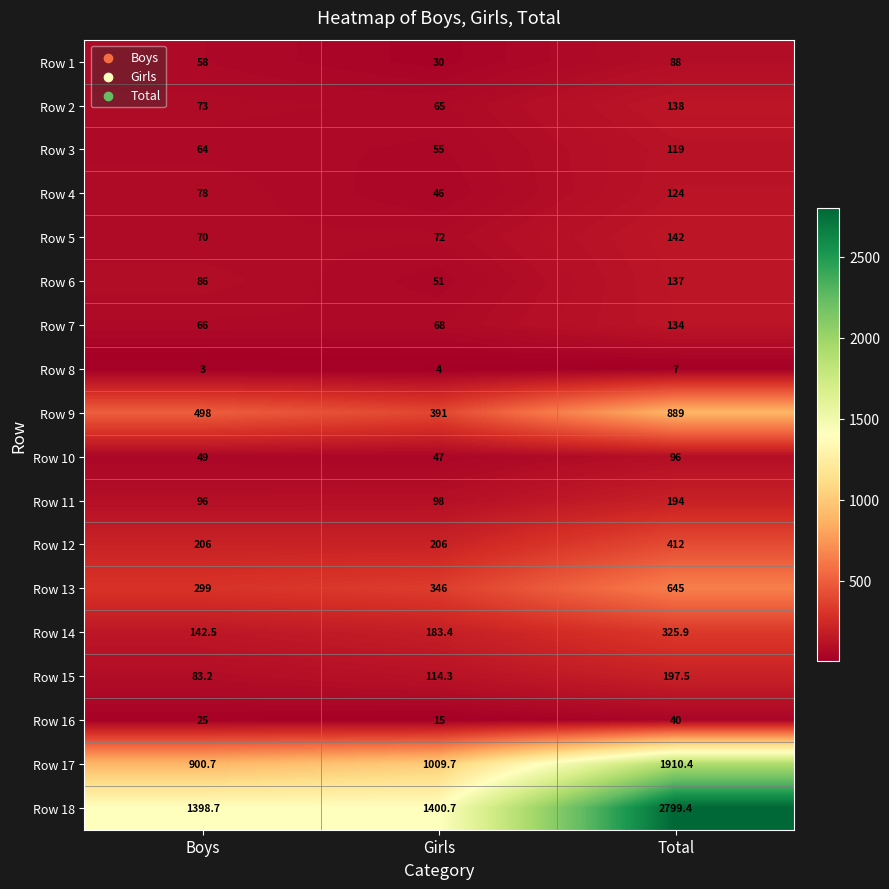

List the series in order of their peak value, lowest first.

Row 8, Row 16, Row 1, Row 10, Row 3, Row 4, Row 7, Row 6, Row 2, Row 5, Row 11, Row 15, Row 14, Row 12, Row 13, Row 9, Row 17, Row 18